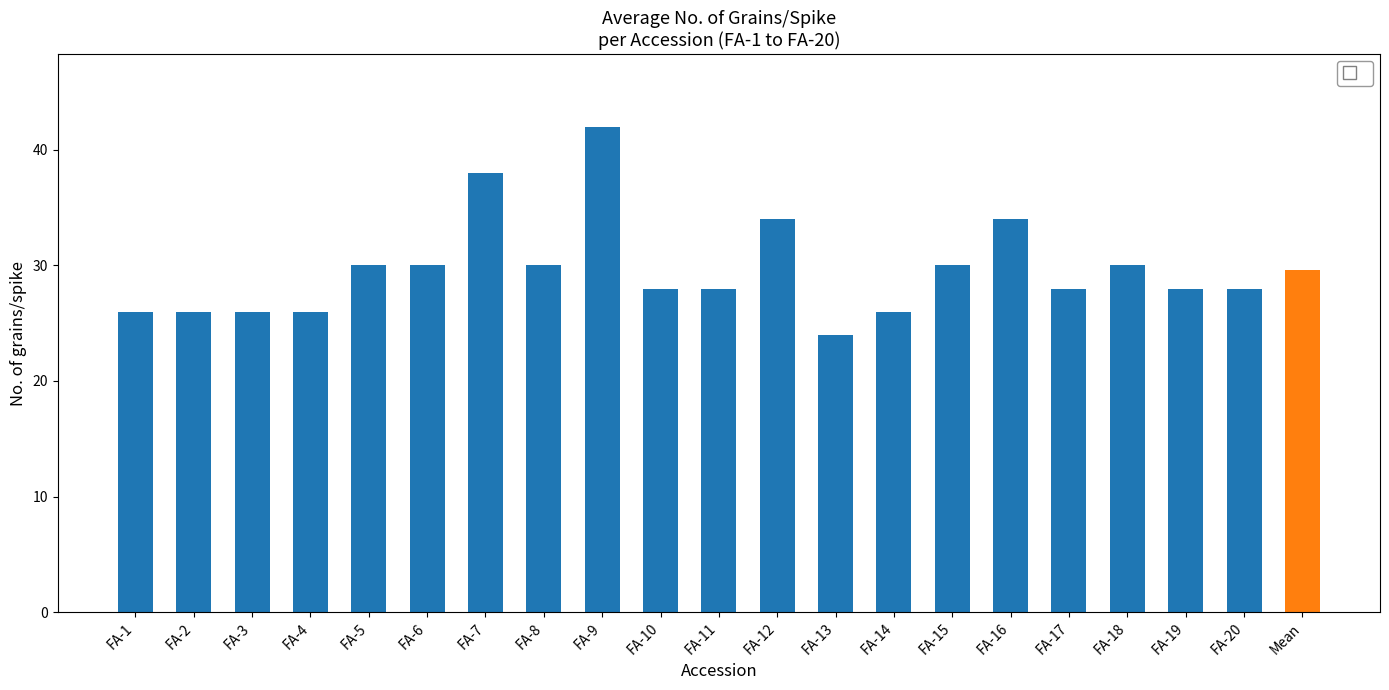

What is the label of the 11th bar from the right?

FA-11